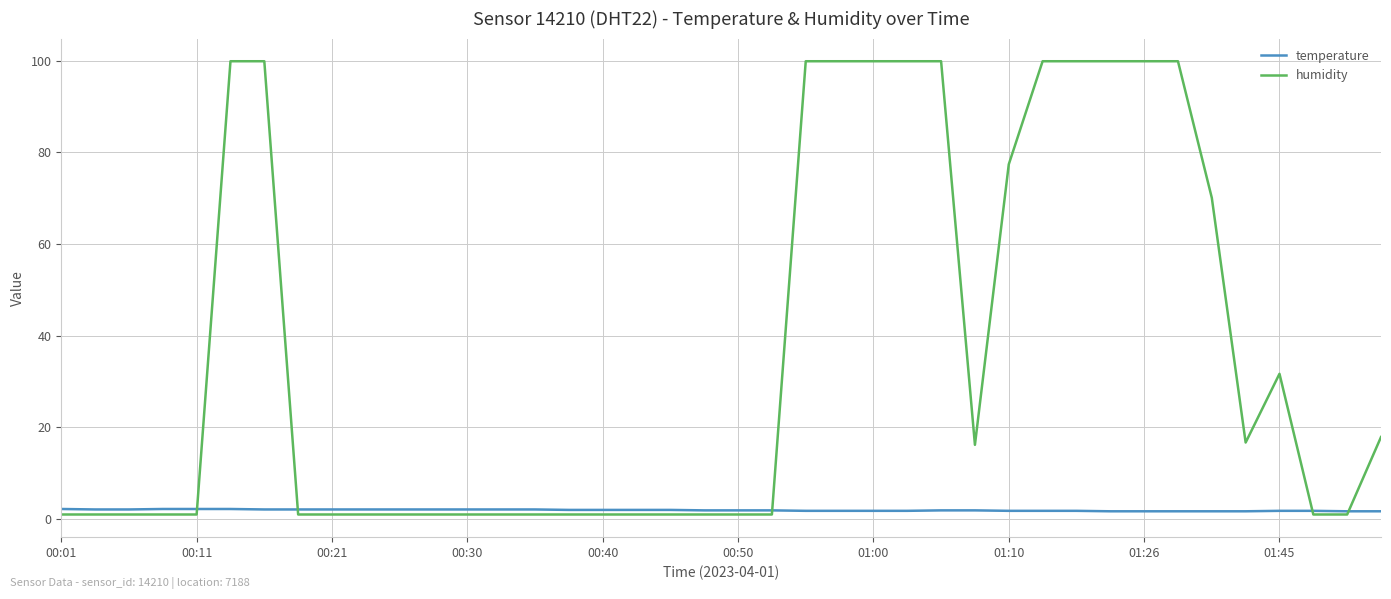

Which series has the largest range (max minus min)?

humidity